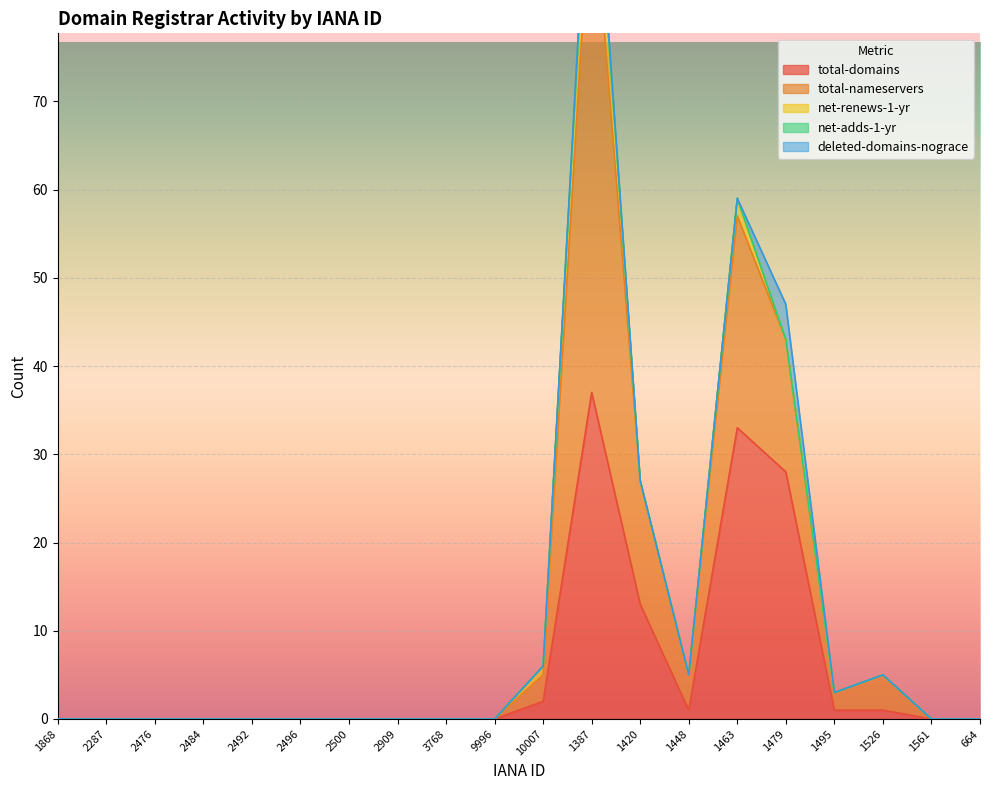

What are all the series names shown in the legend?

total-domains, total-nameservers, net-renews-1-yr, net-adds-1-yr, deleted-domains-nograce